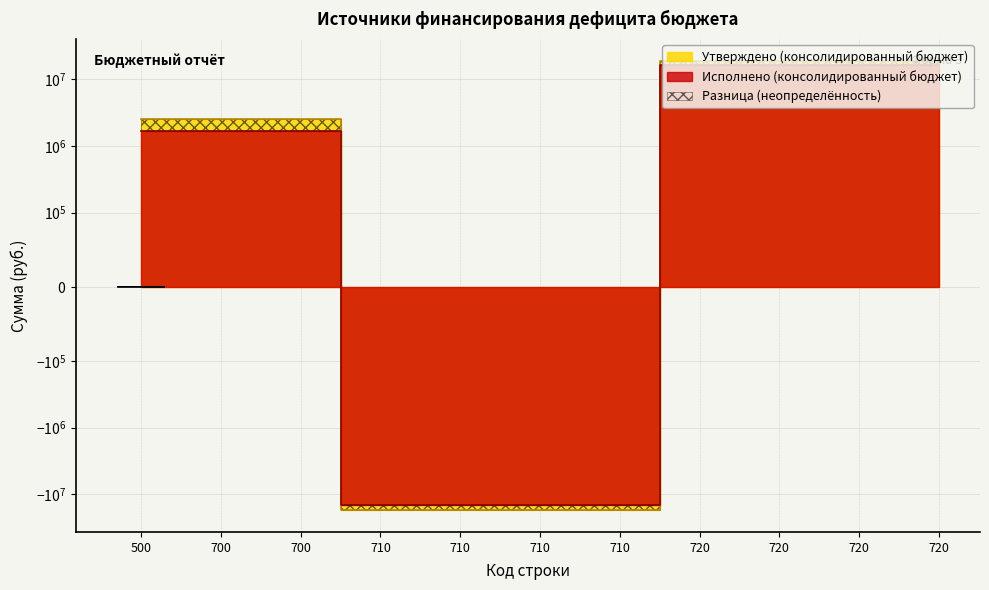

True or false: Исполнено (консолидированный бюджет) has more than 1 points higher than both neighbors.

False